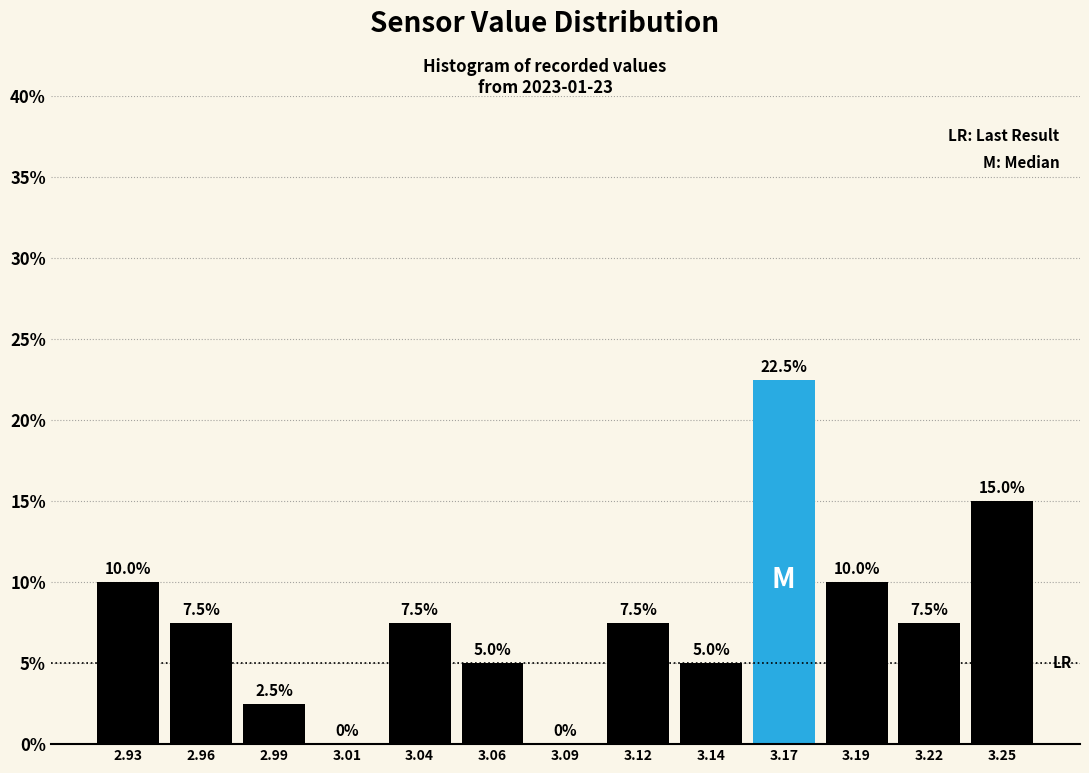

Reading left to right, what are all the values shown in this chart?

2.93=10.0	2.96=7.5	2.99=2.5	3.01=0.0	3.04=7.5	3.06=5.0	3.09=0.0	3.12=7.5	3.14=5.0	3.17=22.5	3.19=10.0	3.22=7.5	3.25=15.0